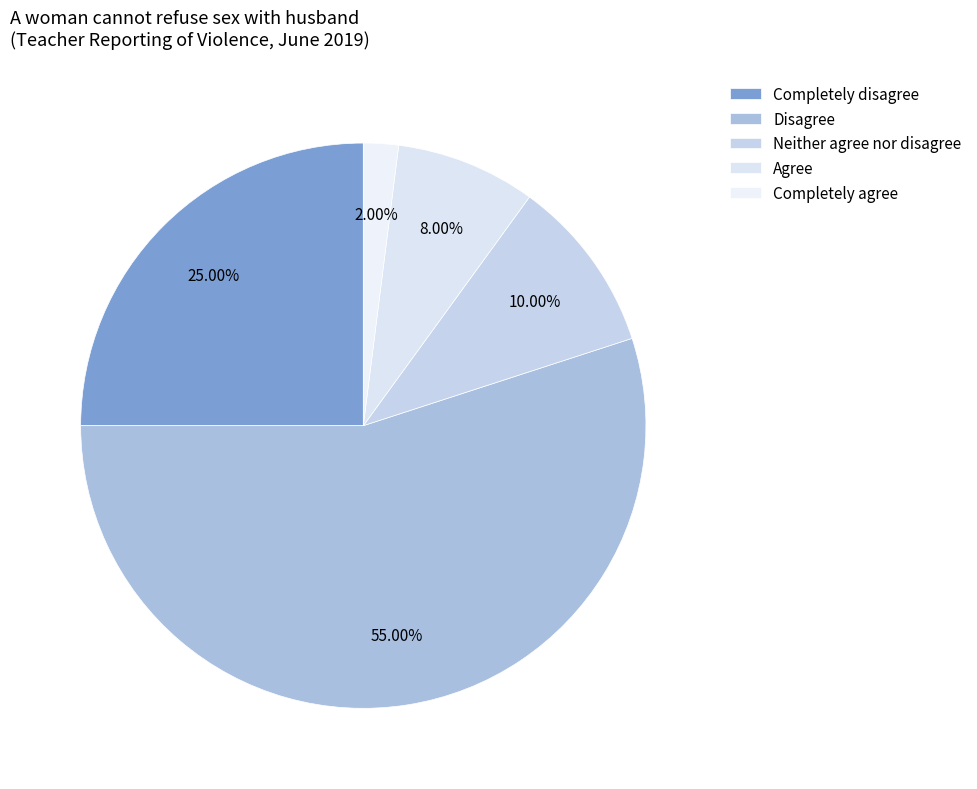

Rank the categories by value from highest to lowest.

Disagree, Completely disagree, Neither agree nor disagree, Agree, Completely agree